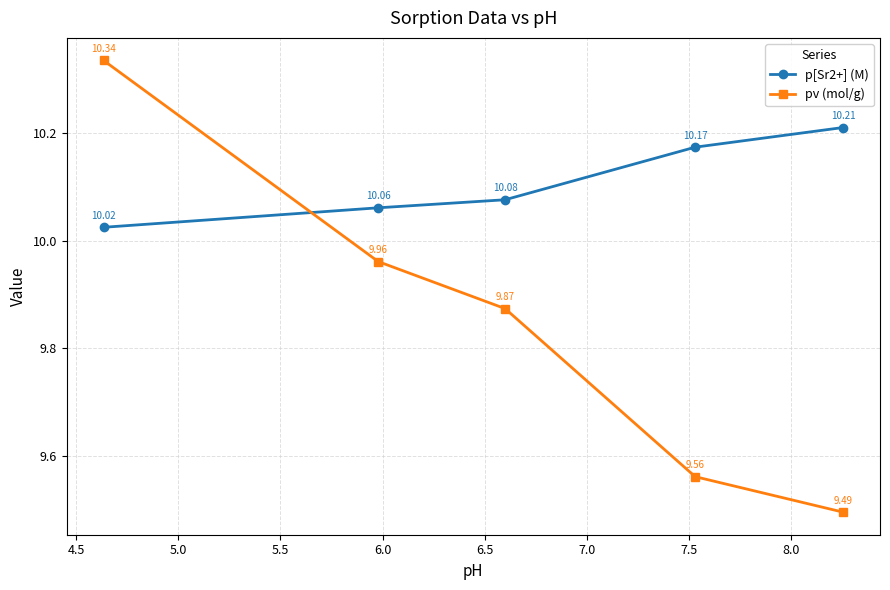

Which series has the largest range (max minus min)?

pv (mol/g)